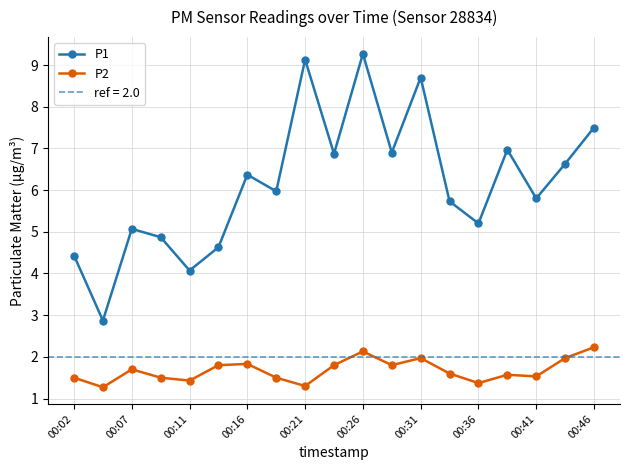

In P2, how many points are higher than both neighbors (excluding endpoints)?

5